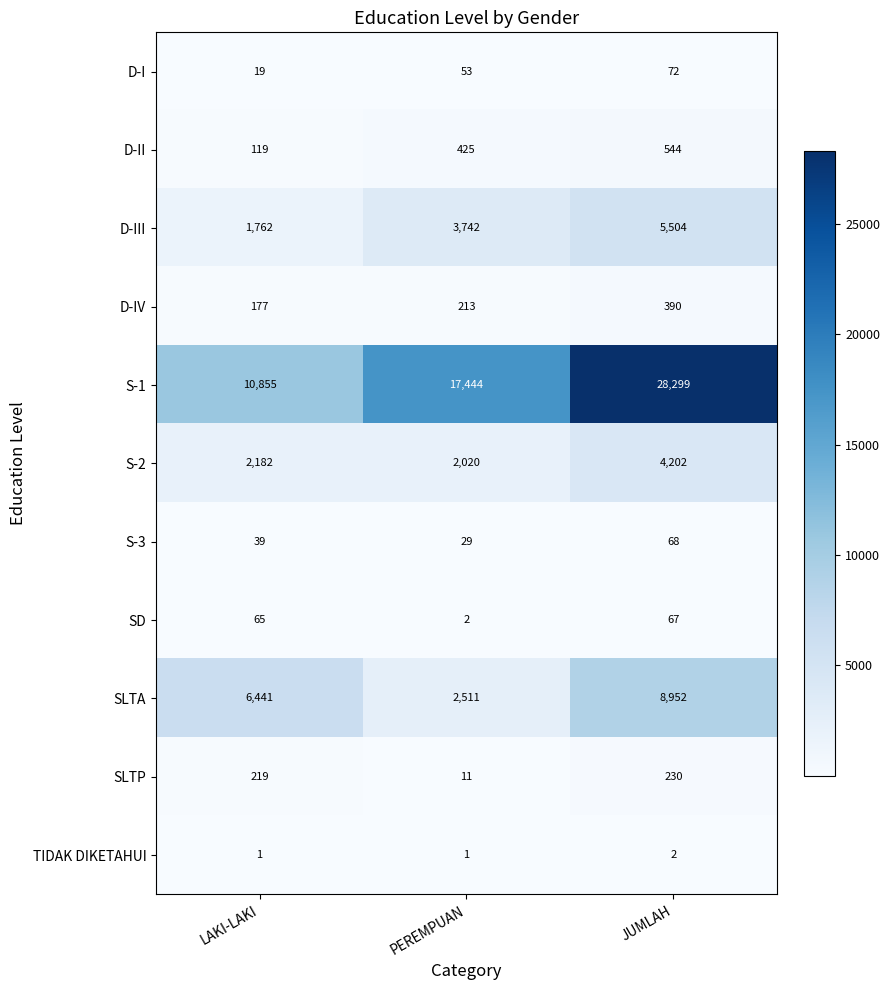

What is the difference between the D-IV values at LAKI-LAKI and PEREMPUAN?

36